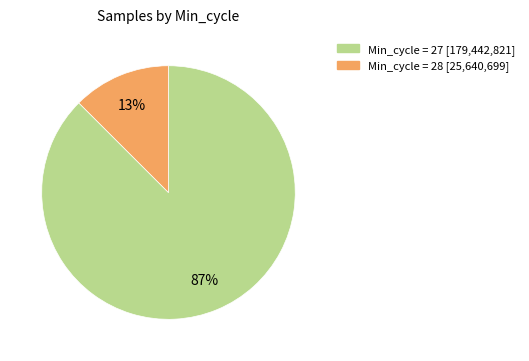

To the nearest percent, what is the average slice percentage?

50%